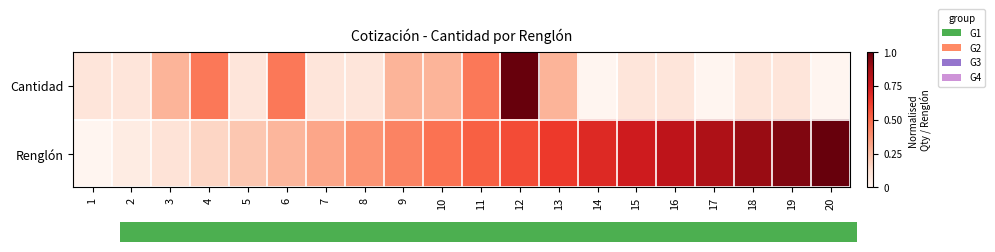

Count the number of categories in the chart.

20